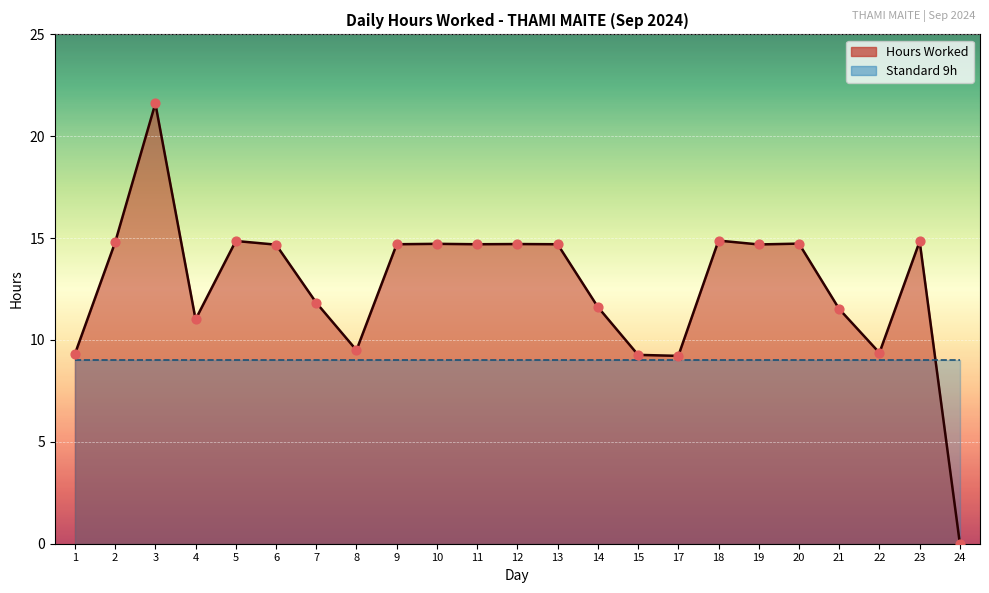

Approximately how many times larger is the value at 6 compared to 4?

1.3